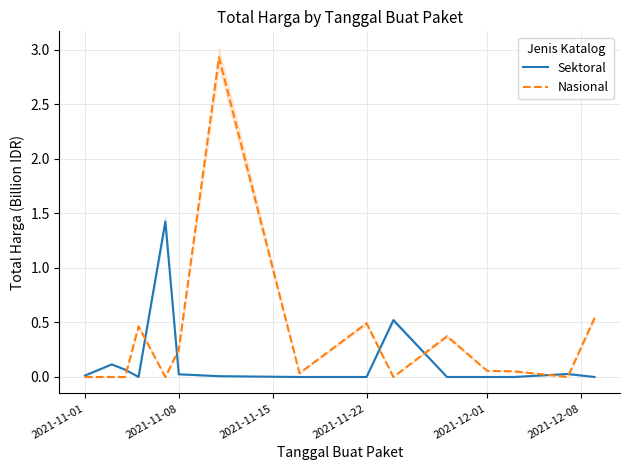

The Sektoral series shows 0.0 at 2021-11-01. True or false?

False